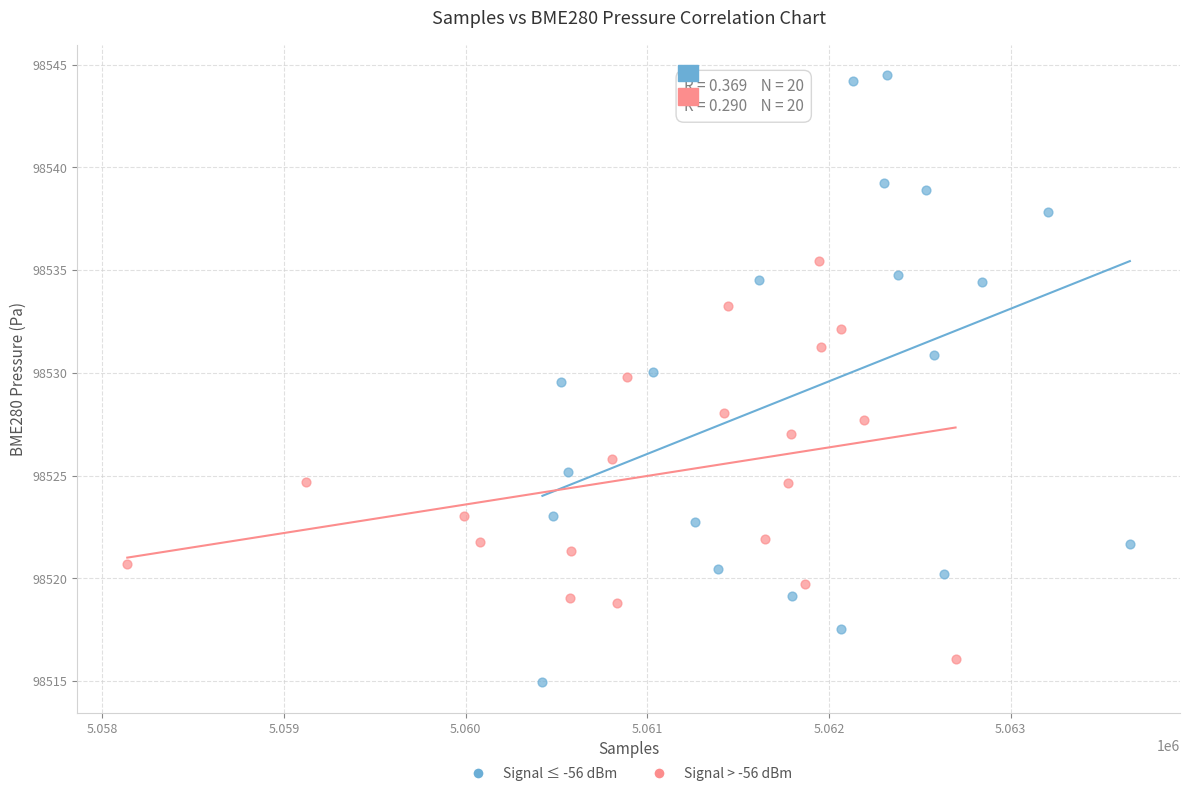

Which series reaches the maximum Y coordinate?

Signal ≤ -56 dBm